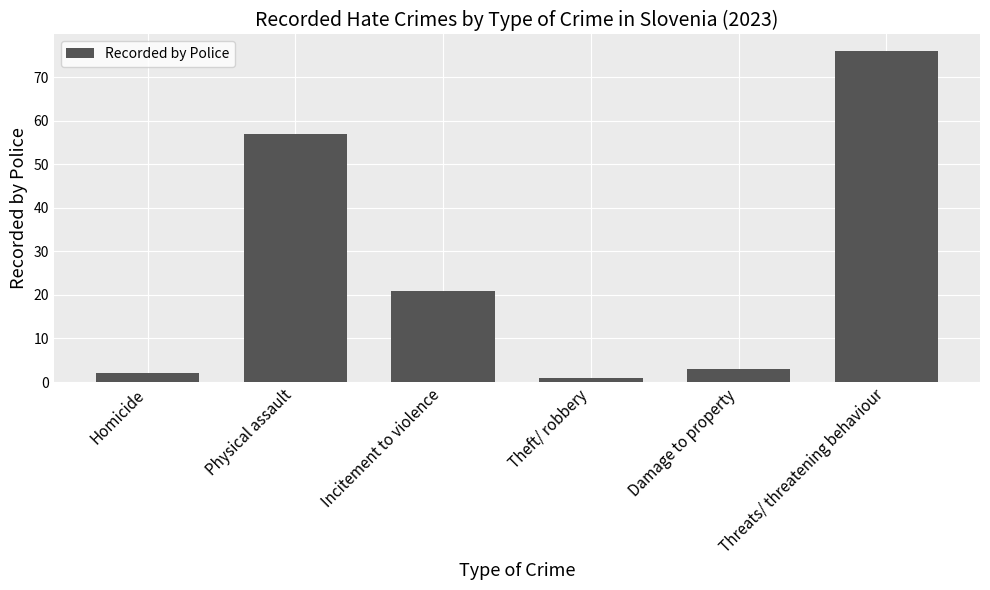

What is the sum of the values at Homicide and Theft/ robbery?

3